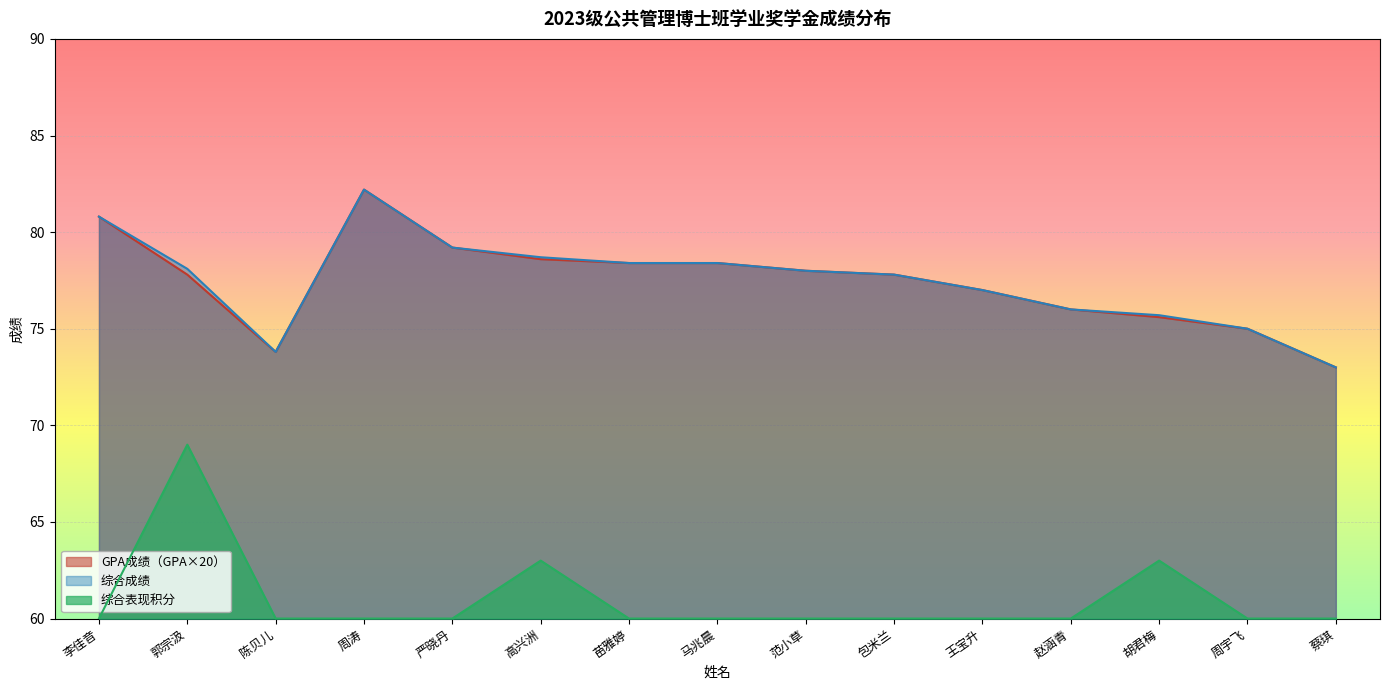

True or false: 综合成绩 and GPA成绩（GPA*20） intersect in this chart.

False